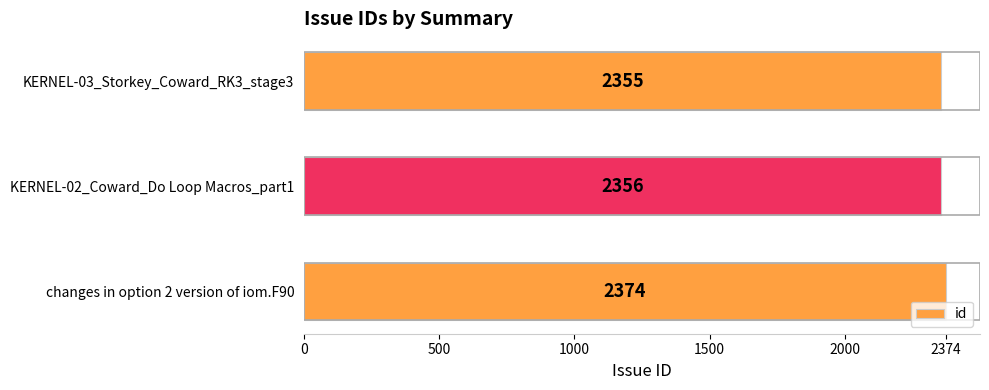

What is the average value?

2362